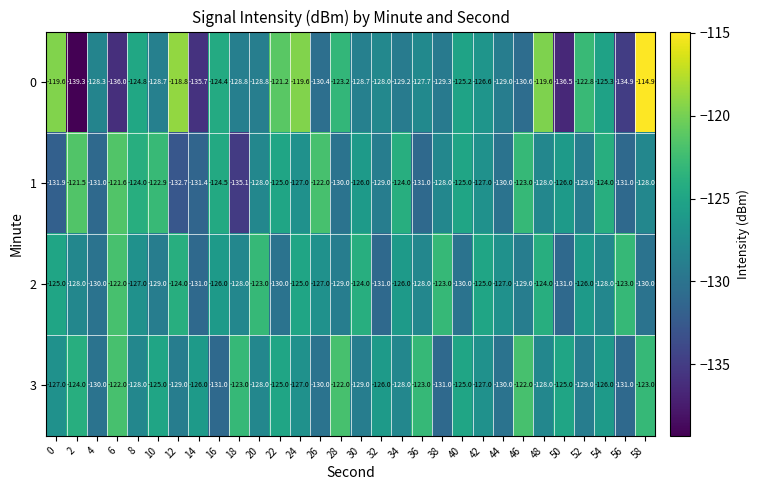

How many values in the 2 series are below -127?

14